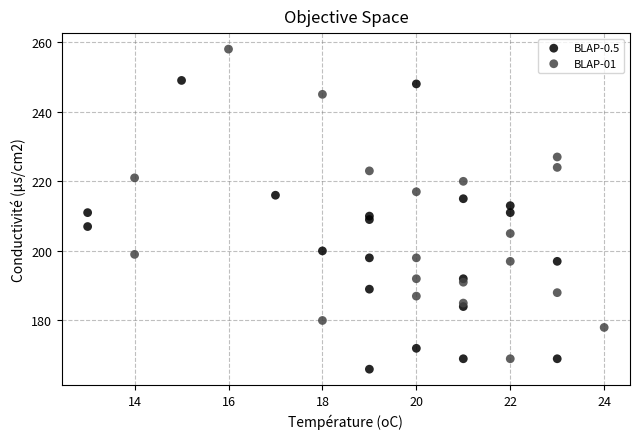

Which series contains the highest Y value?

BLAP-01